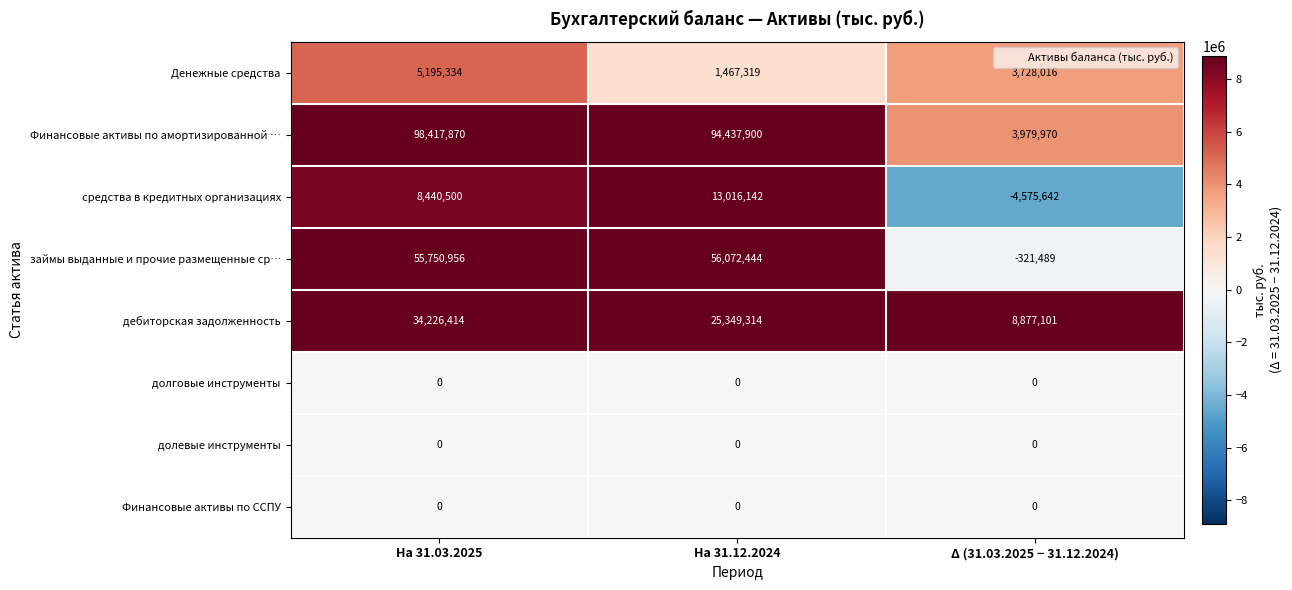

Rank the categories by займы выданные и прочие размещенные ср… value from lowest to highest.

Δ (31.03.2025 − 31.12.2024), На 31.03.2025, На 31.12.2024